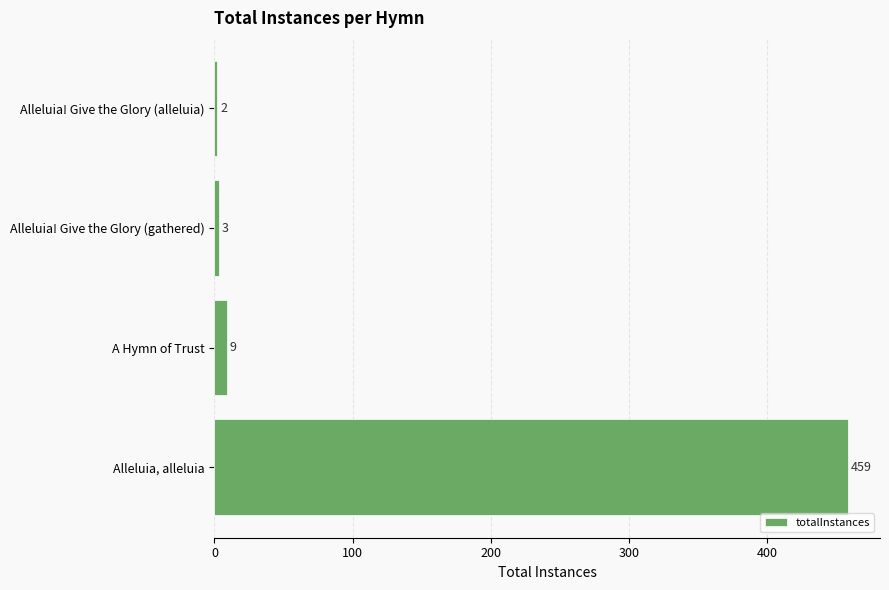

Which category has the lowest value across all series?

Alleluia! Give the Glory (alleluia)